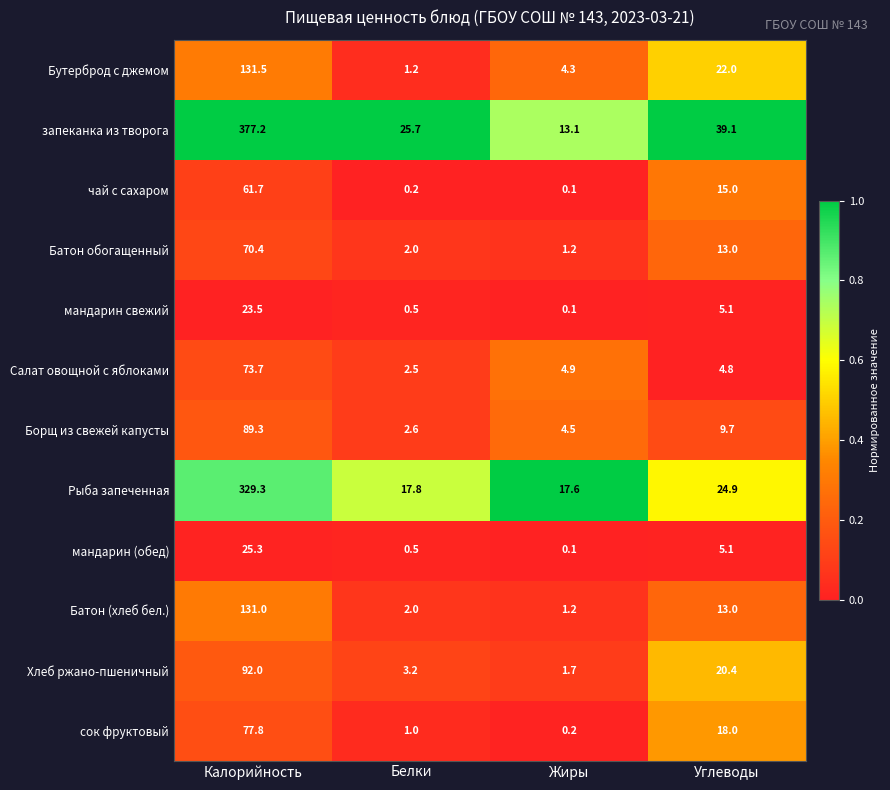

How many series are shown in this chart?

12